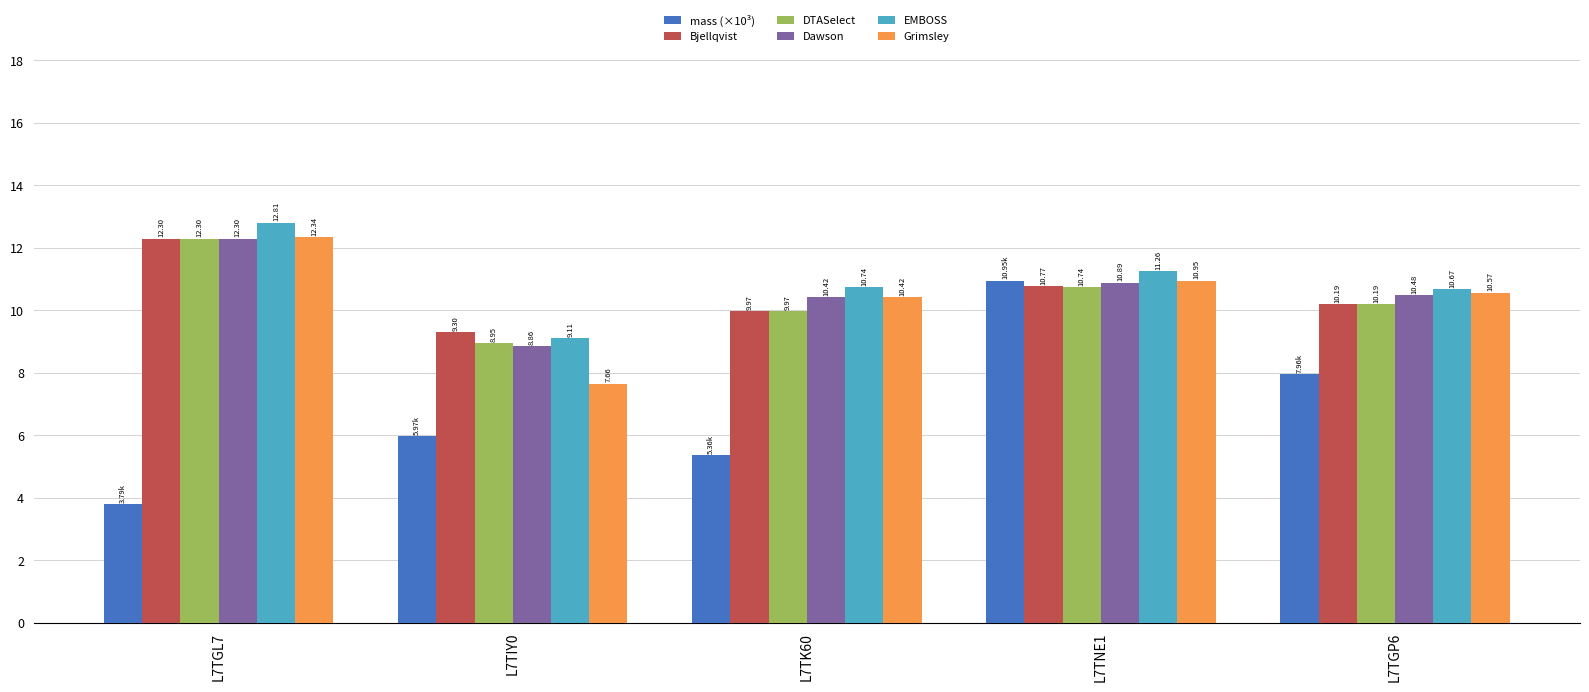

What is the difference between the maximum and minimum values in the Dawson series?

3.4